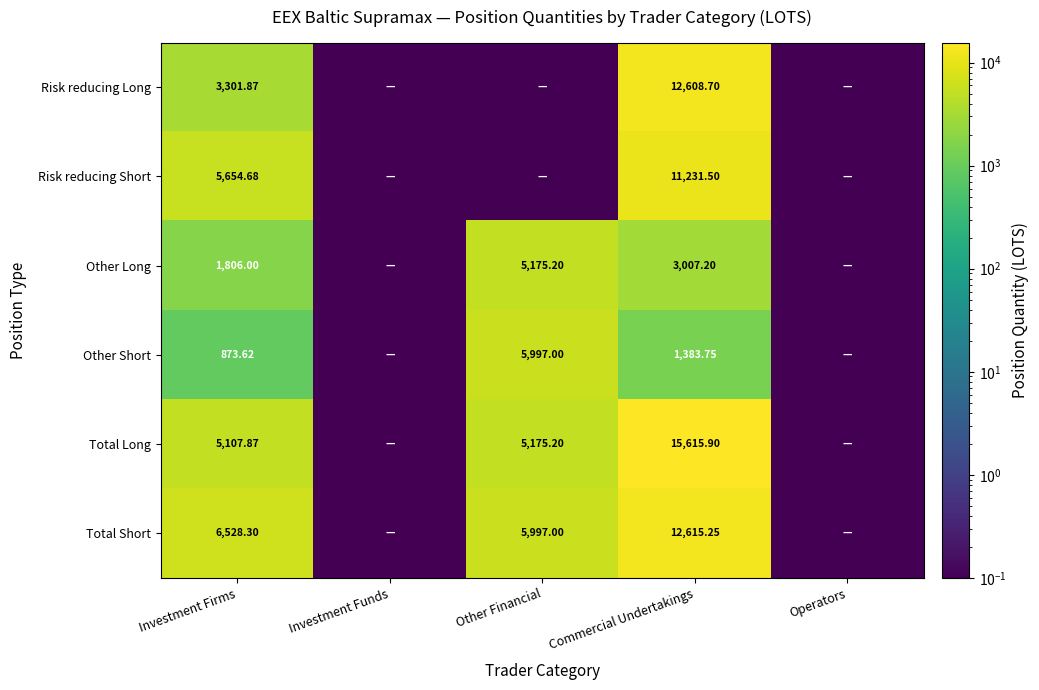

What is the average value of the Risk reducing Long series?

3182.1